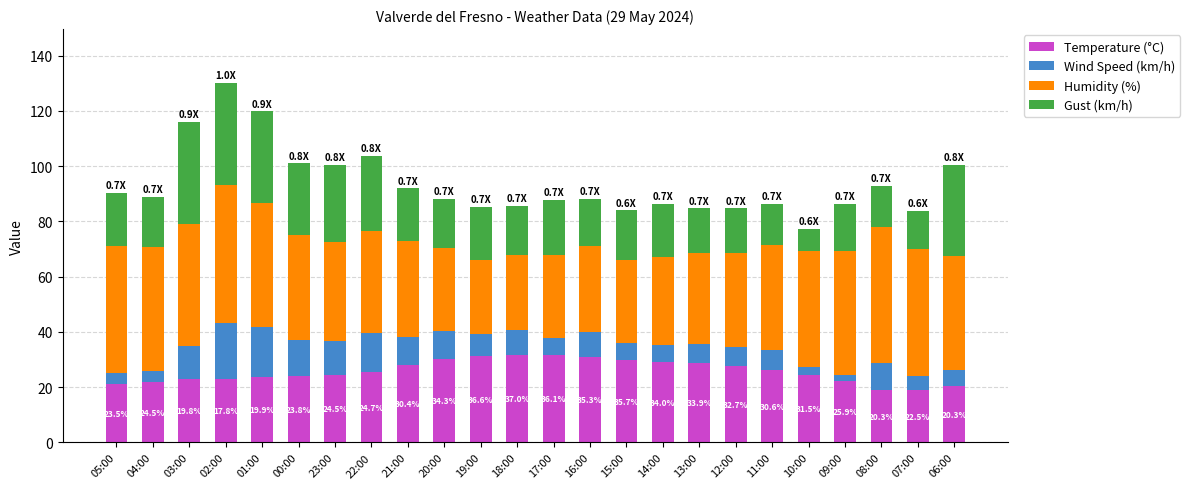

The value of Temperature (°C) at 12:00 is 27.7. True or false?

True